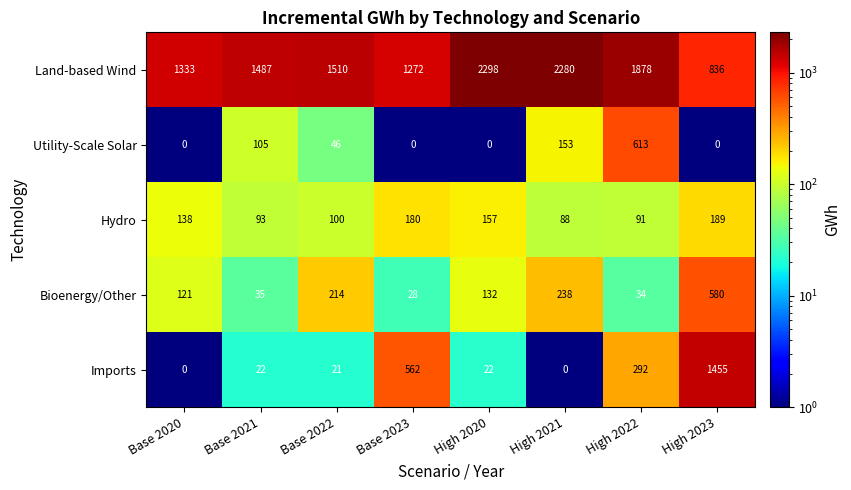

Which label corresponds to the largest value in the chart?

High 2020